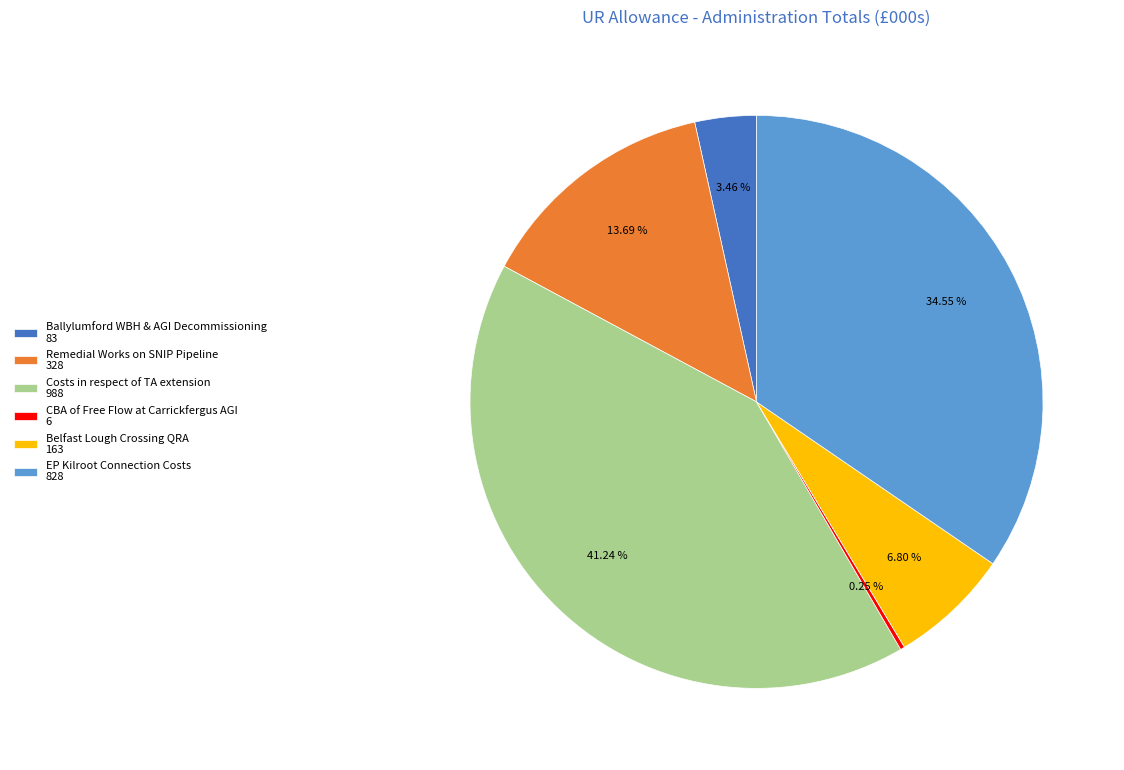

Which has a higher value, Costs in respect of TA extension or Belfast Lough Crossing QRA?

Costs in respect of TA extension